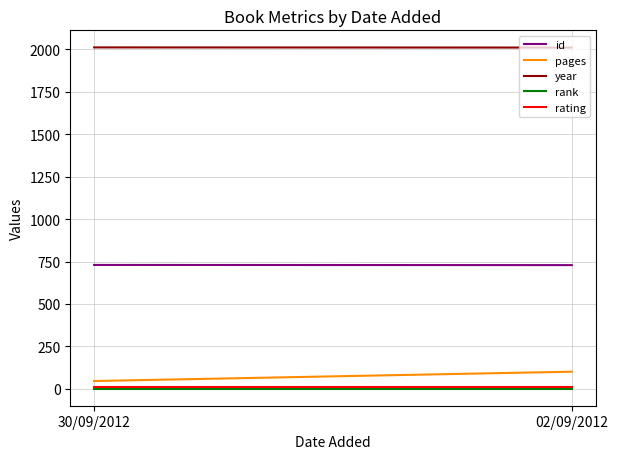

True or false: rating has a value of 4 at 30/09/2012.

False